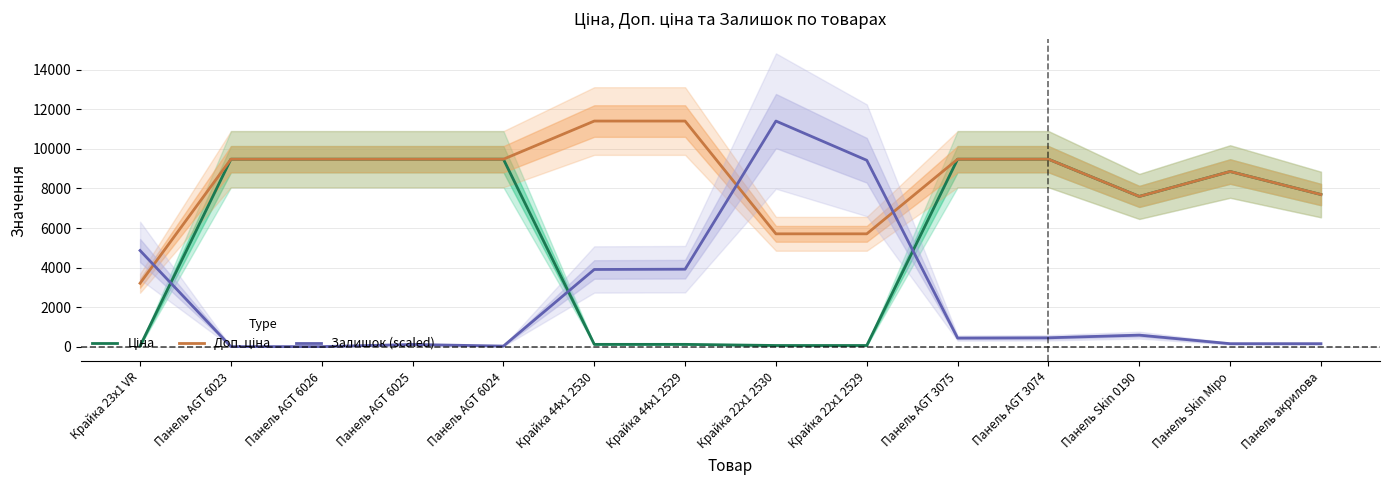

What is the difference between the second highest and second lowest values in the Доп. ціна series?

5705.0